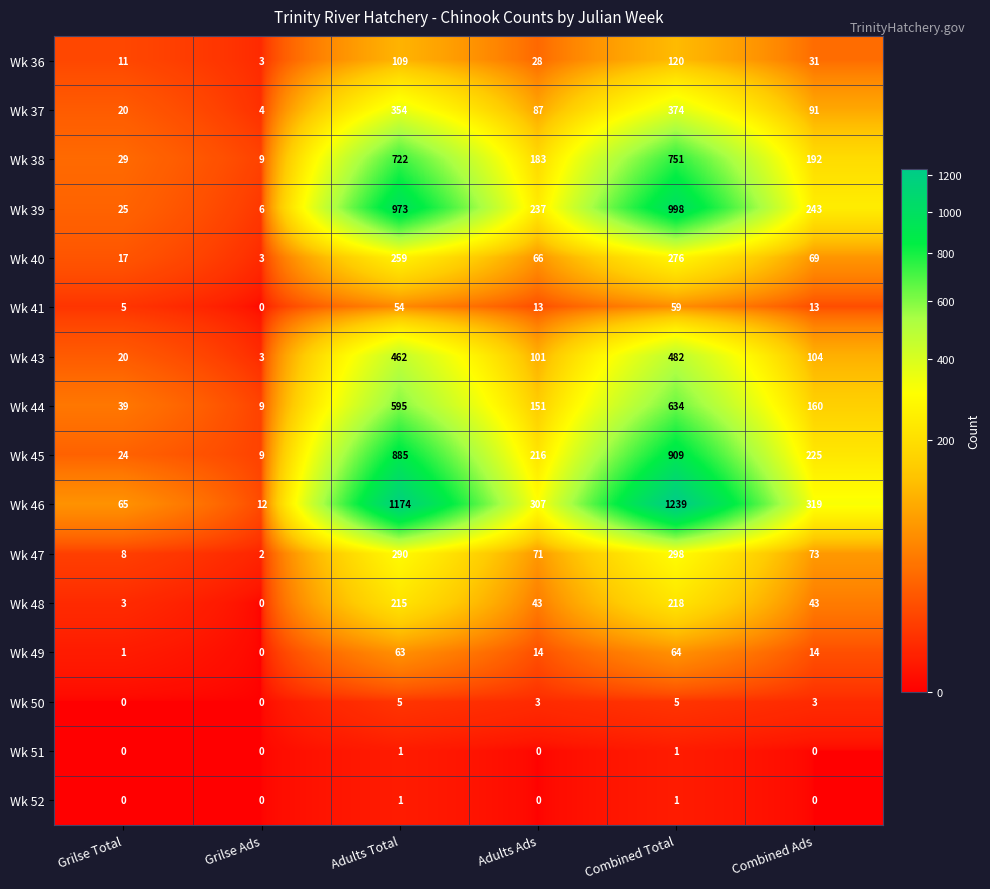

How many series are shown in this chart?

16